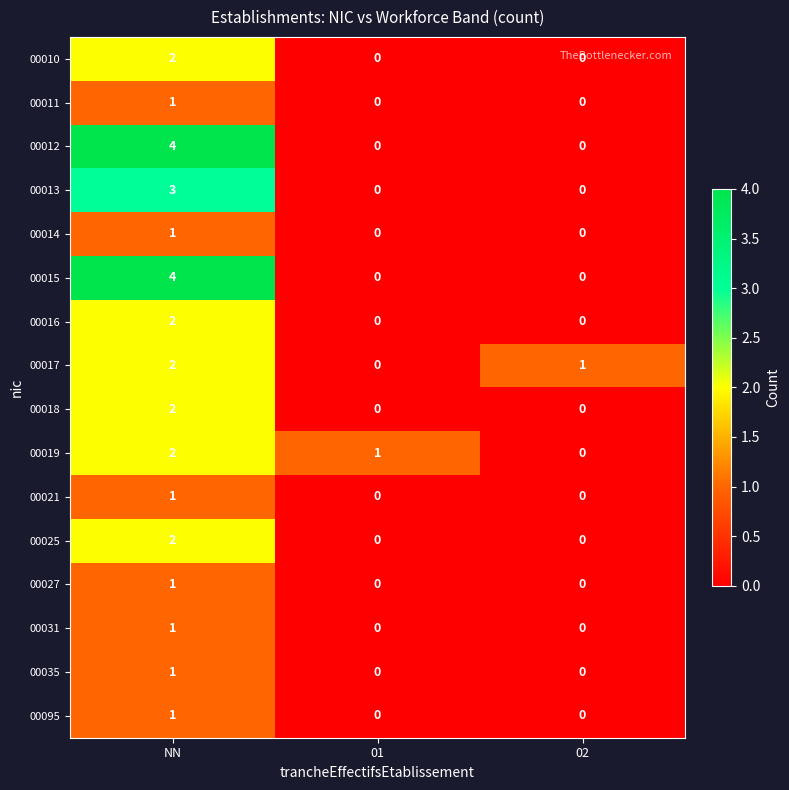

At which category is the sum across all series the highest?

NN